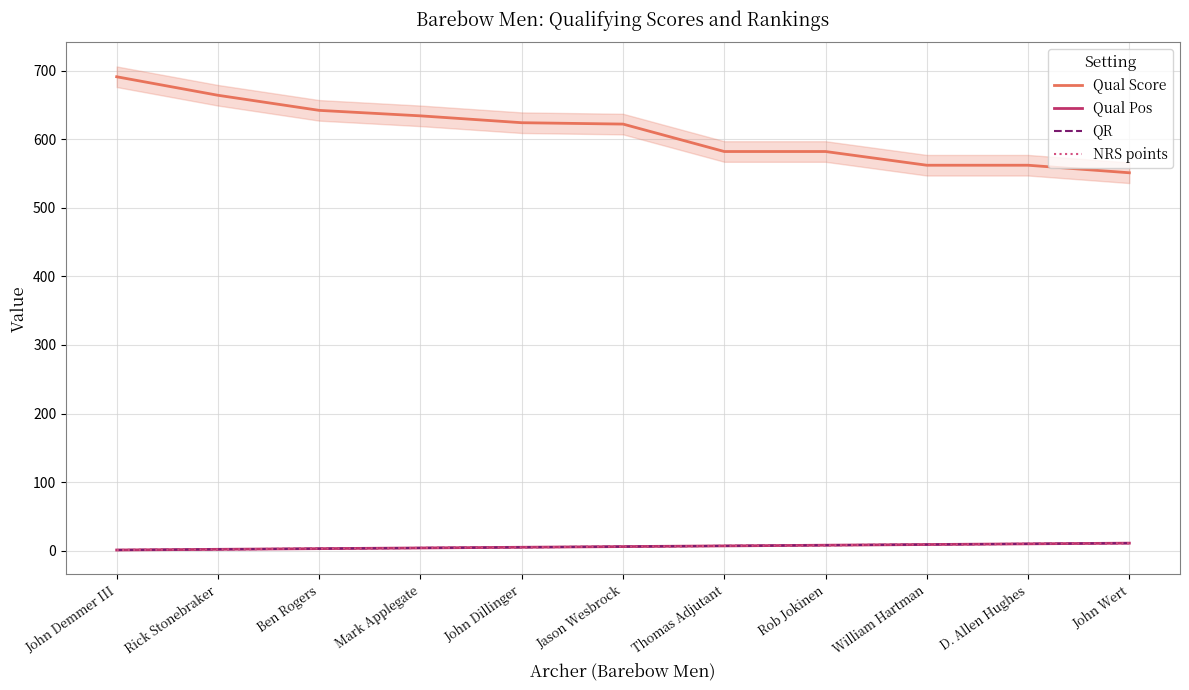

True or false: QR and Qual Pos cross at least once.

False